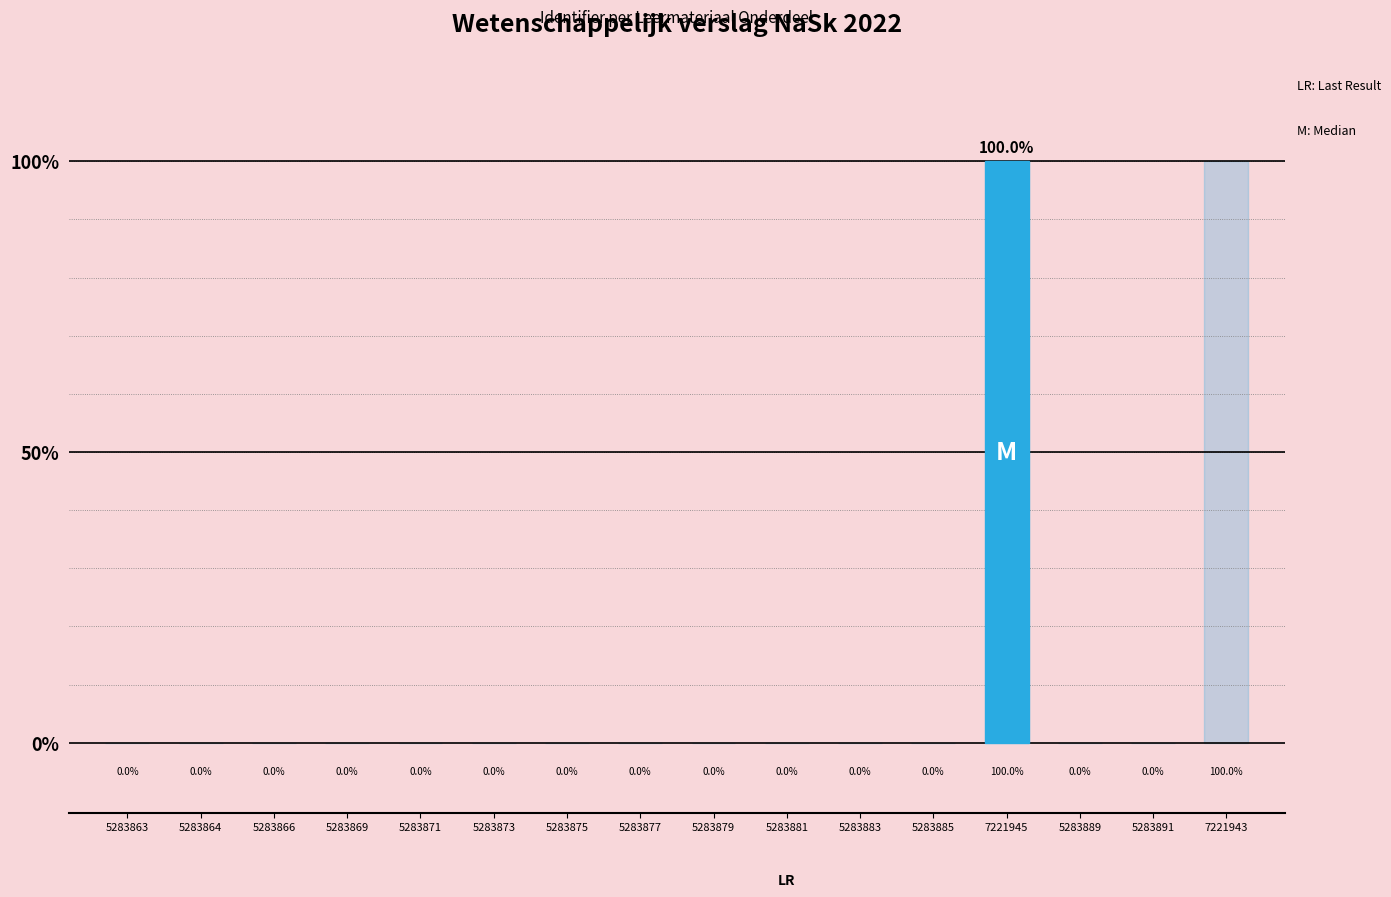

Are the bars horizontal?

No